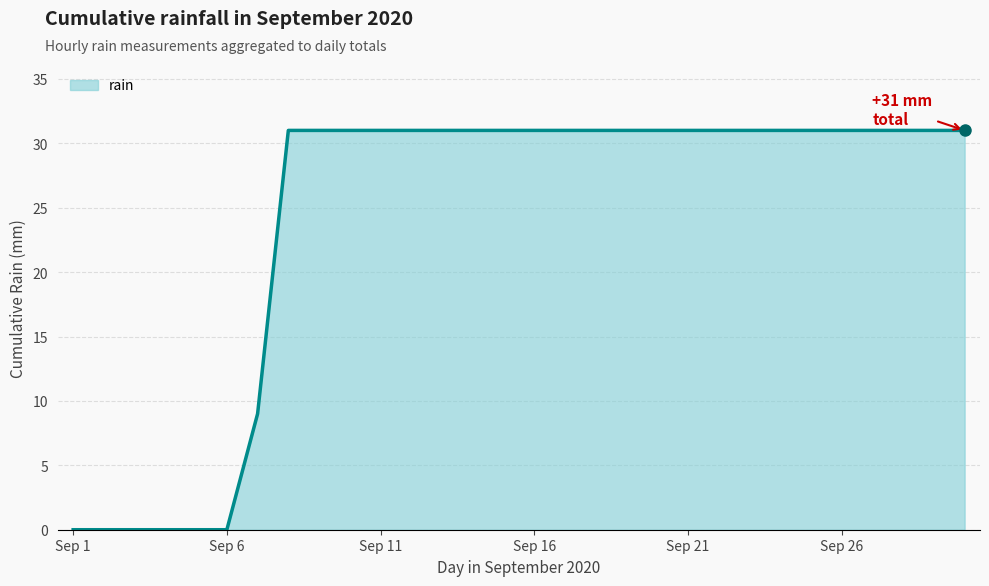

What is the difference between the maximum and minimum values?

31